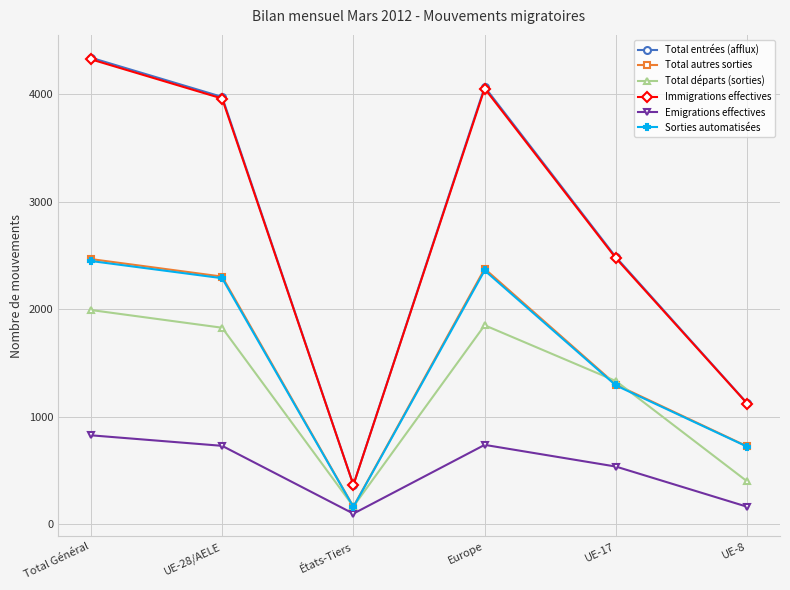

At which category does Emigrations effectives reach its first local peak?

Europe